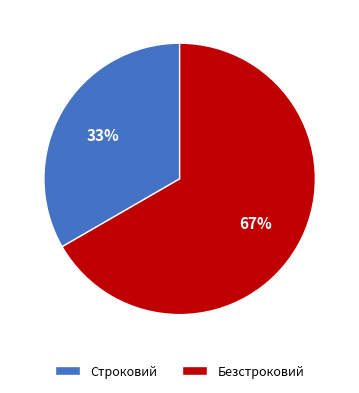

Which has a higher value, Безстроковий or Строковий?

Безстроковий